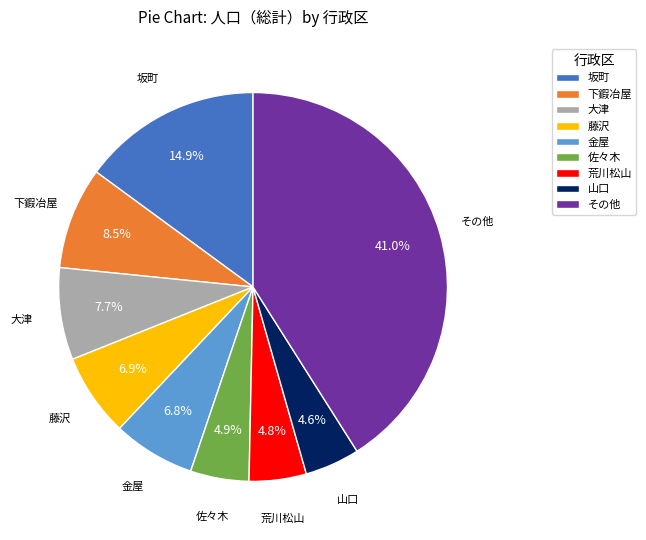

What is the largest slice in the pie chart?

その他